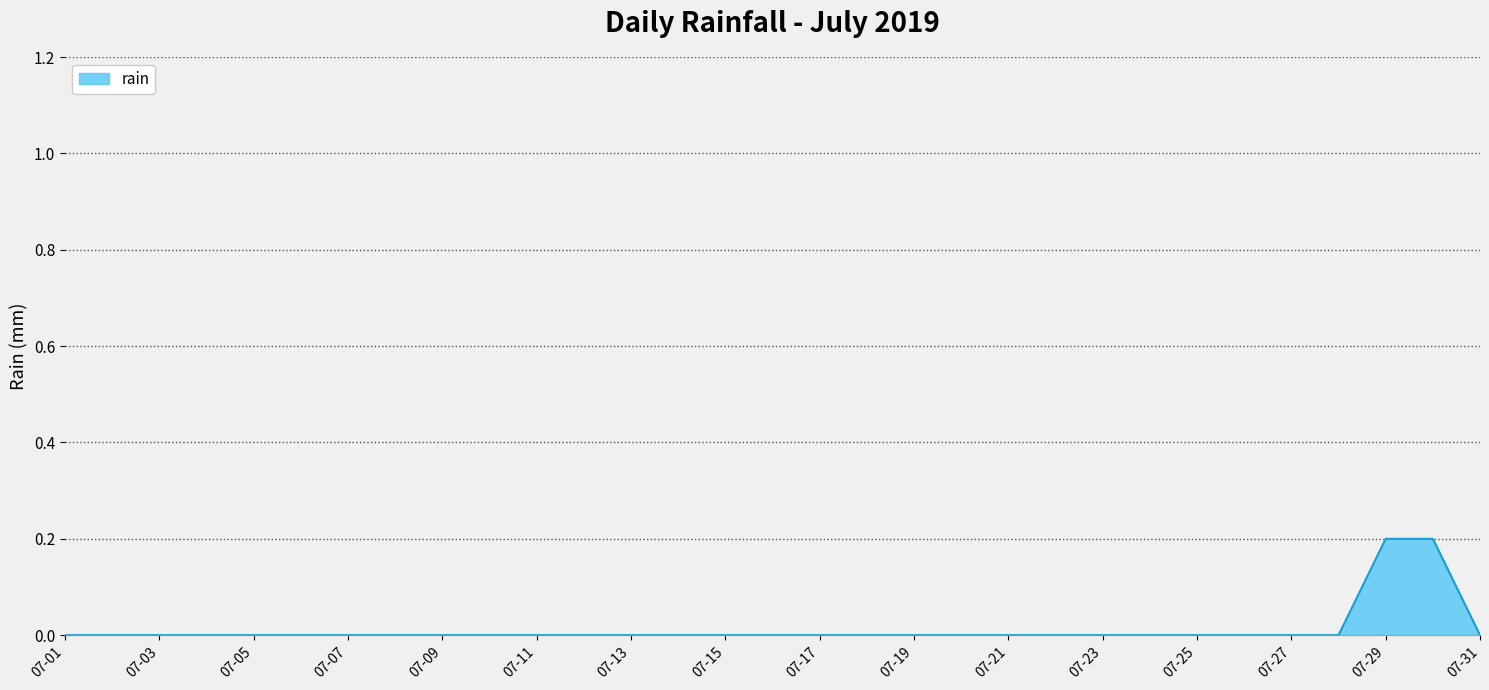

Does the chart have visible grid lines?

Yes